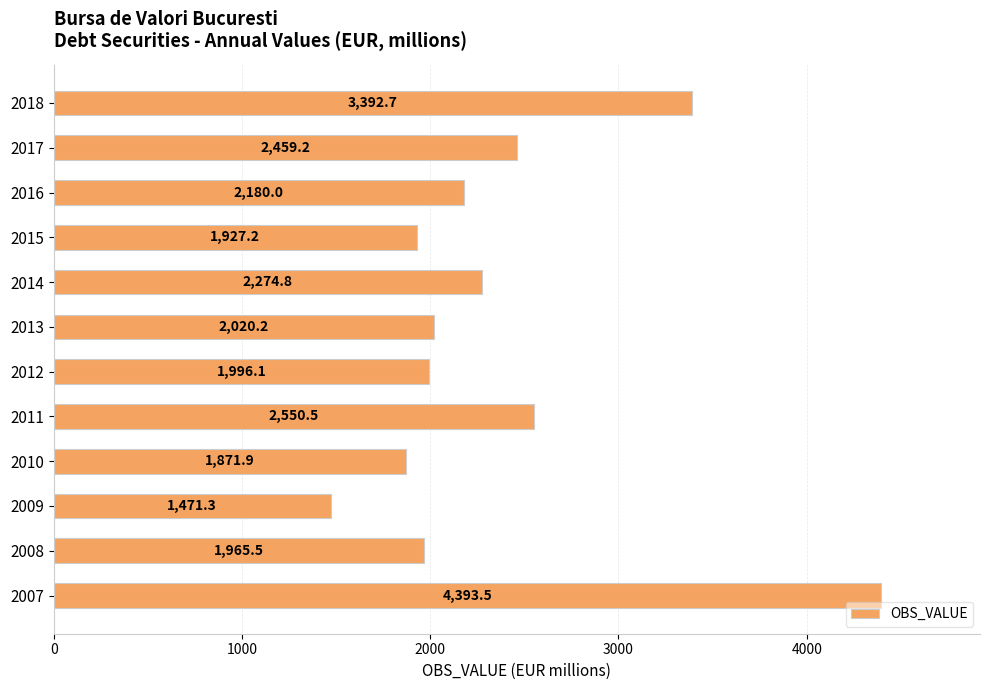

What is the difference between the maximum and minimum values?

2922.1